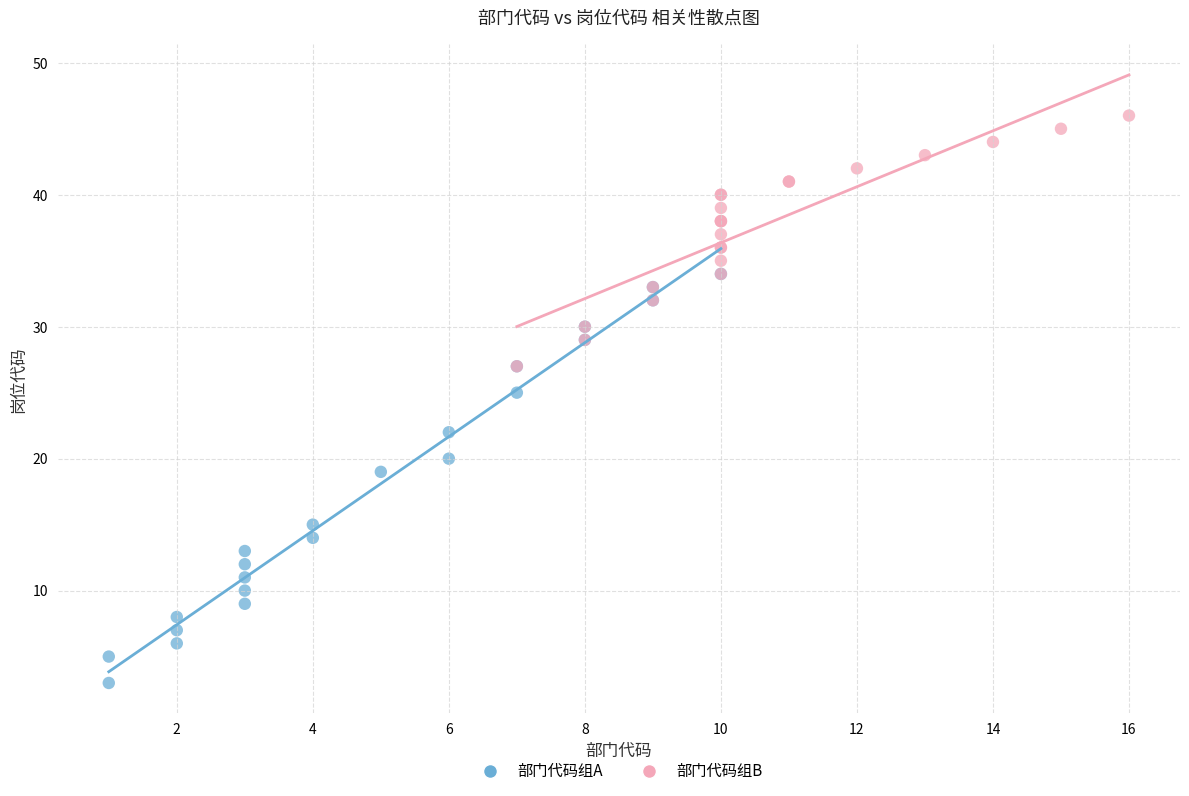

Which series reaches the minimum Y coordinate?

部门代码组A